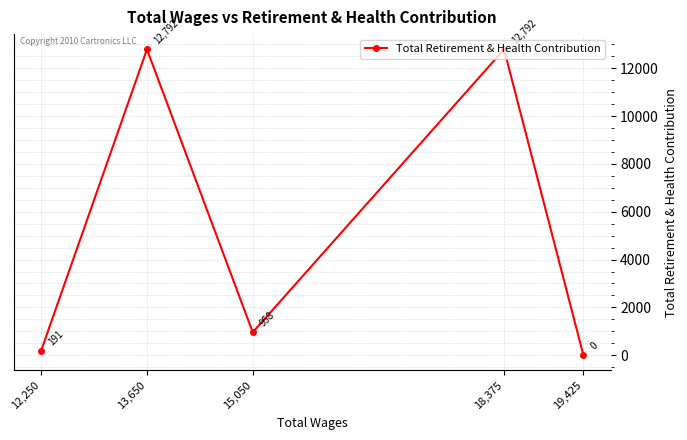

What is the difference between the values at 13,650 and 19,425?

12792